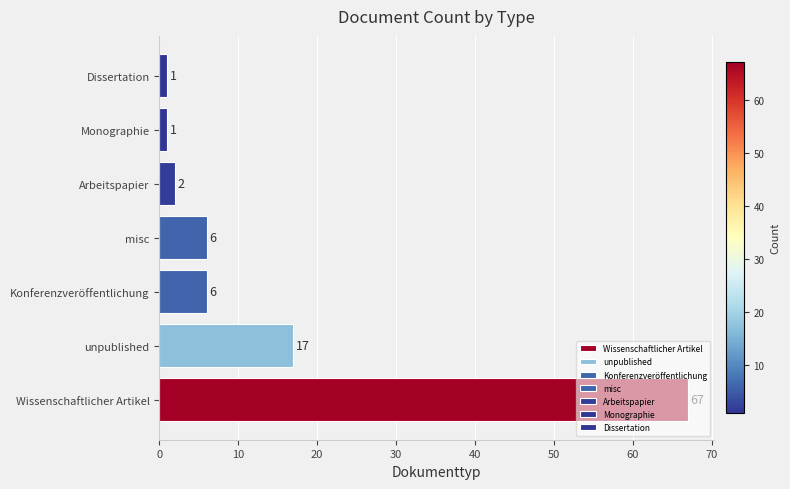

The chart shows a value of 6 at Konferenzveröffentlichung. True or false?

True